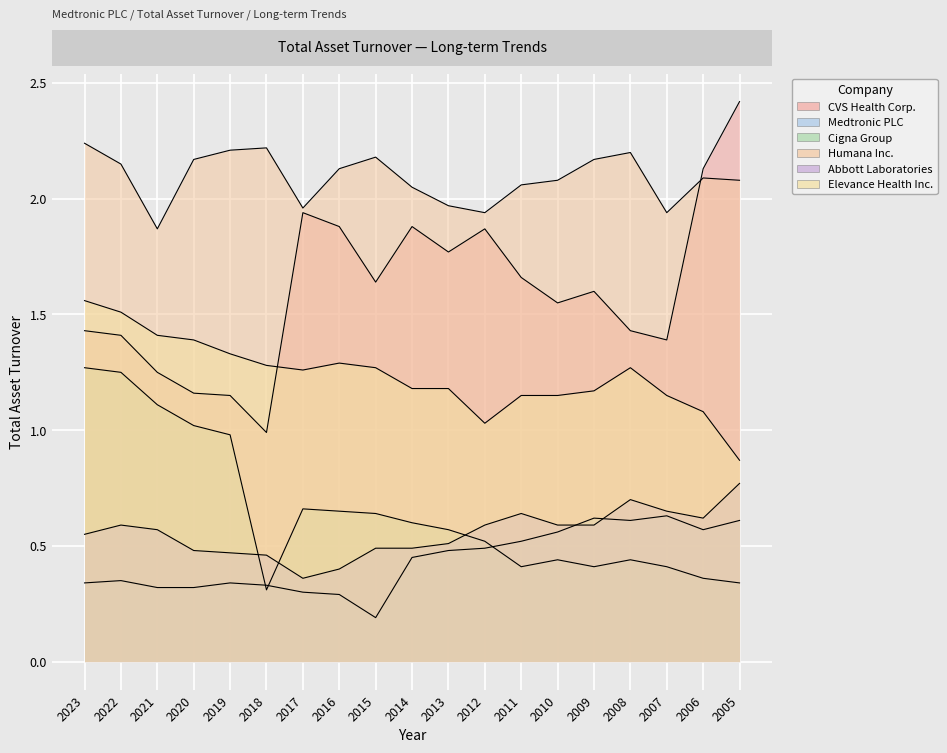

How many interior local peaks does the Medtronic PLC series have?

4